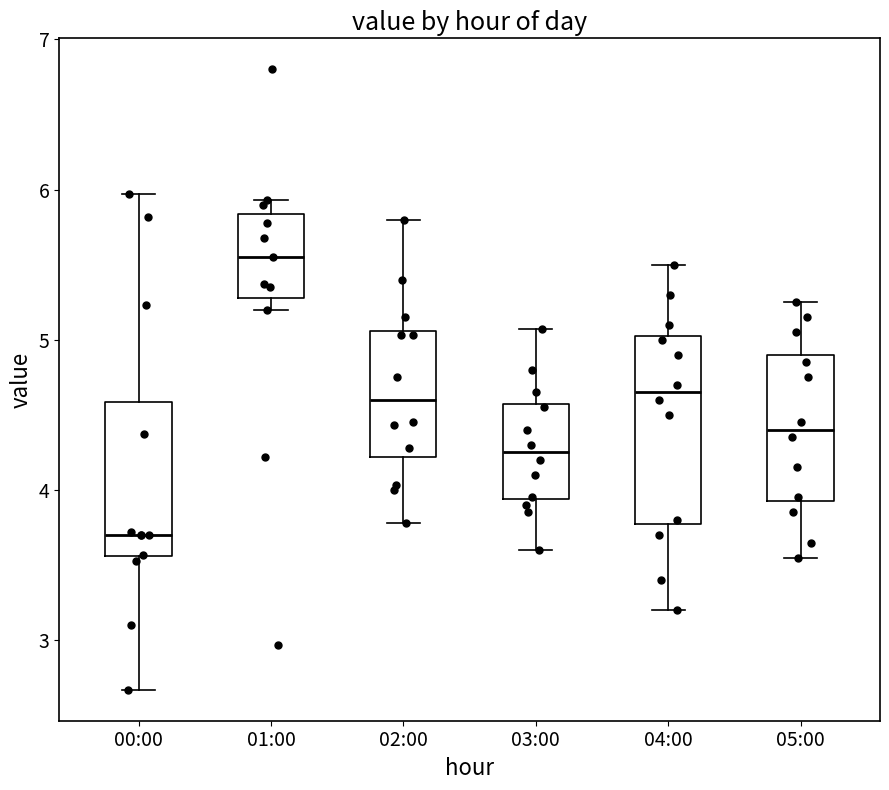

Where does the lower whisker of the box for 04:00 end on the y-axis? The values are not printed on the chart, so give them approximately, as read against the axis.

3.2